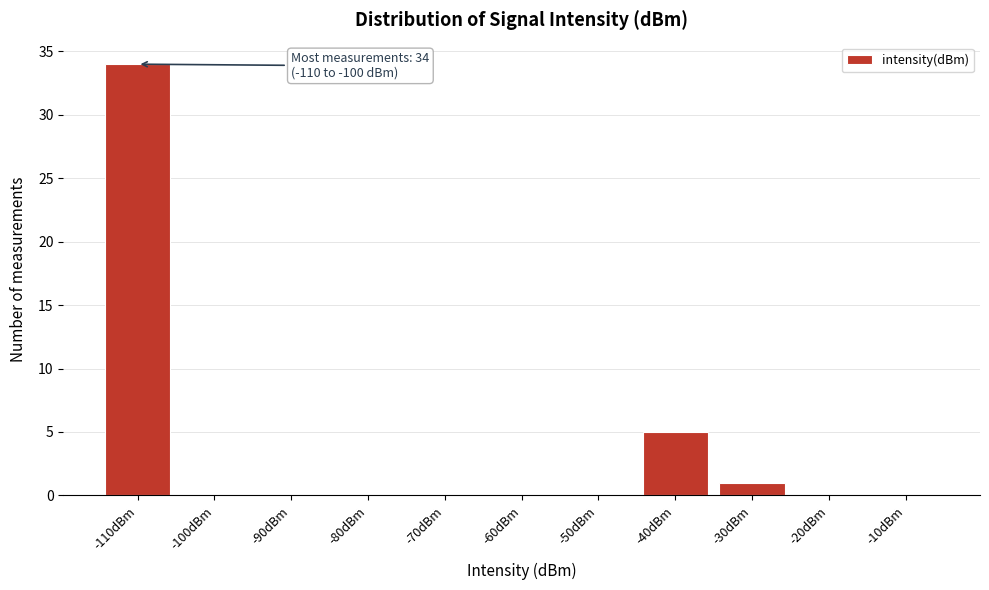

Reading left to right, list all the values displayed in this chart.

-110dBm=34	-100dBm=0	-90dBm=0	-80dBm=0	-70dBm=0	-60dBm=0	-50dBm=0	-40dBm=5	-30dBm=1	-20dBm=0	-10dBm=0